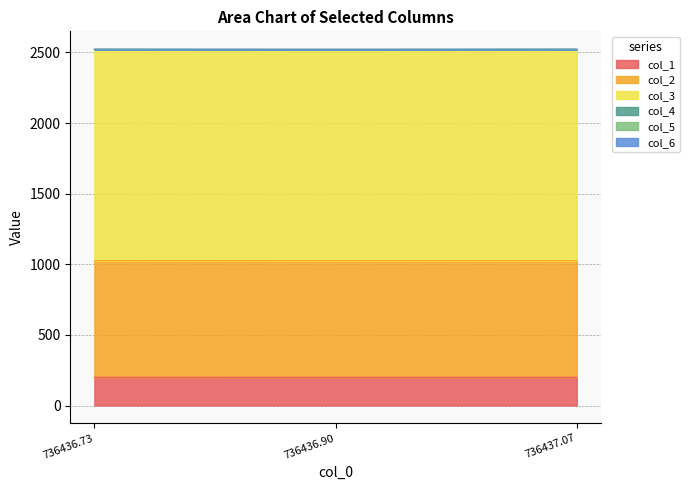

What is the highest value of the col_1 series?

200.0